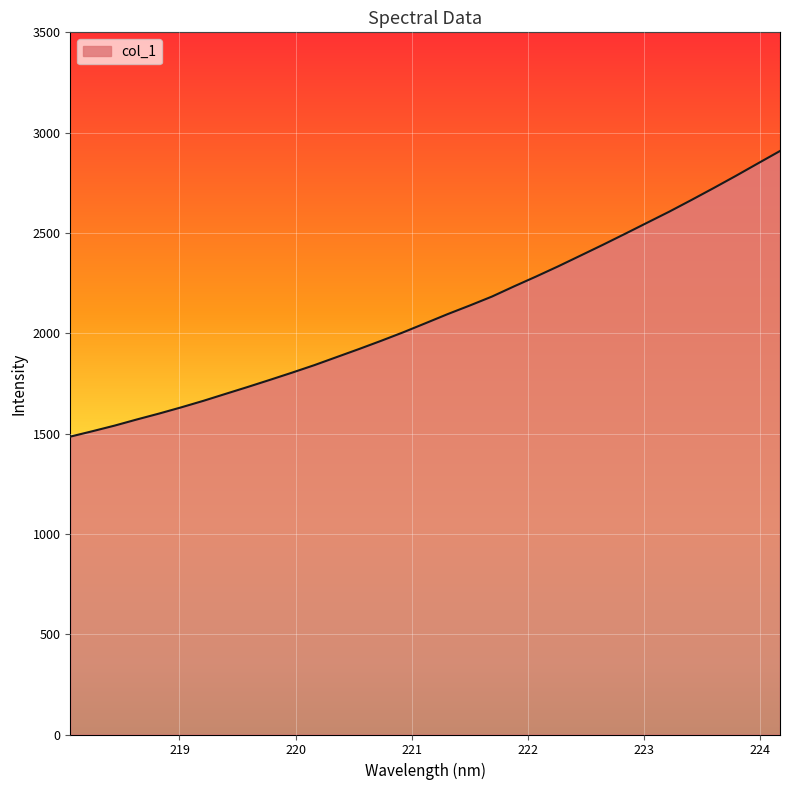

What is the smallest value displayed?

1484.8